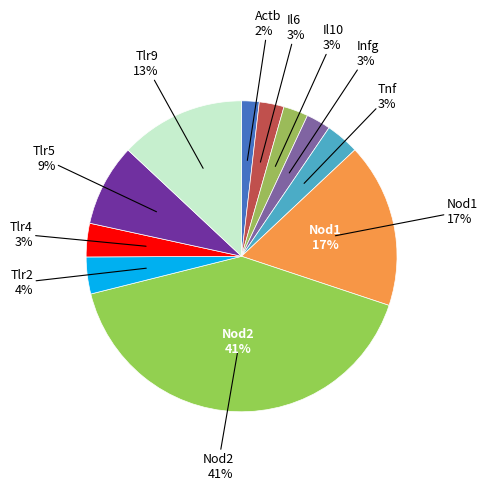

How many segments does this pie chart have?

11